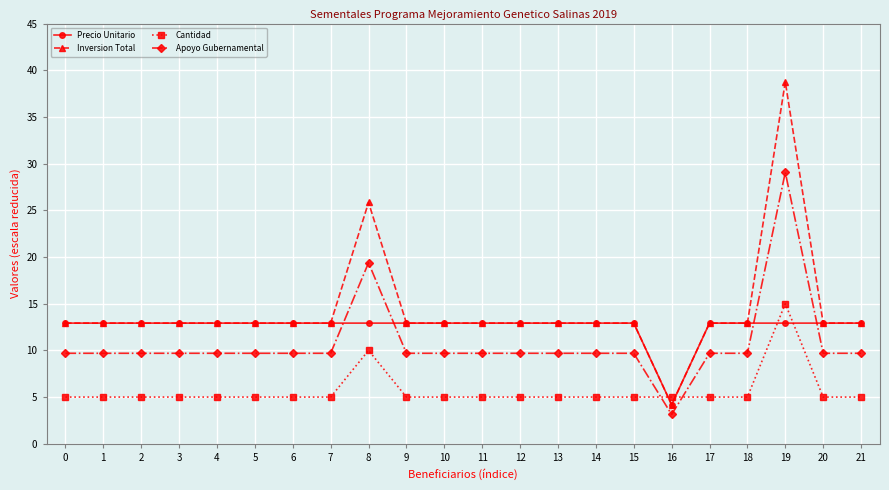

Which series ends up on top after the final intersection of Apoyo Gubernamental and Cantidad?

Apoyo Gubernamental